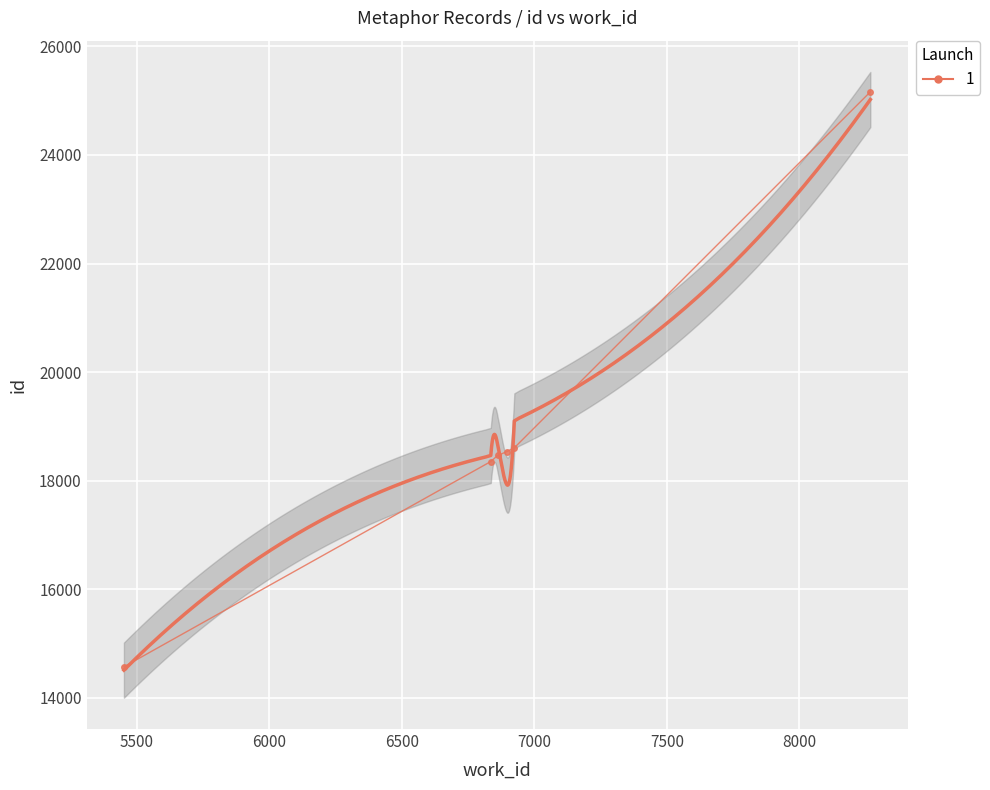

What is the greatest value displayed?

25163